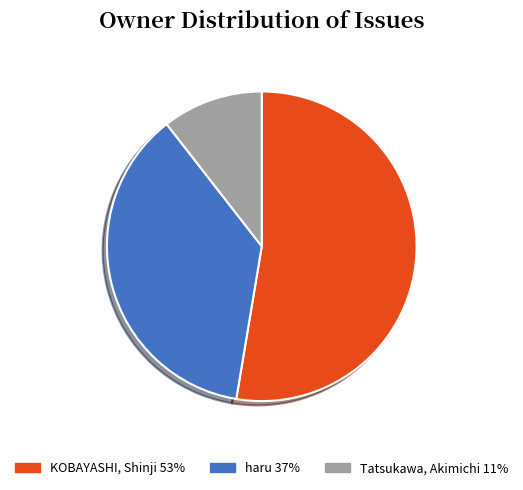

Rank the categories by value from lowest to highest.

Tatsukawa, Akimichi, haru, KOBAYASHI, Shinji